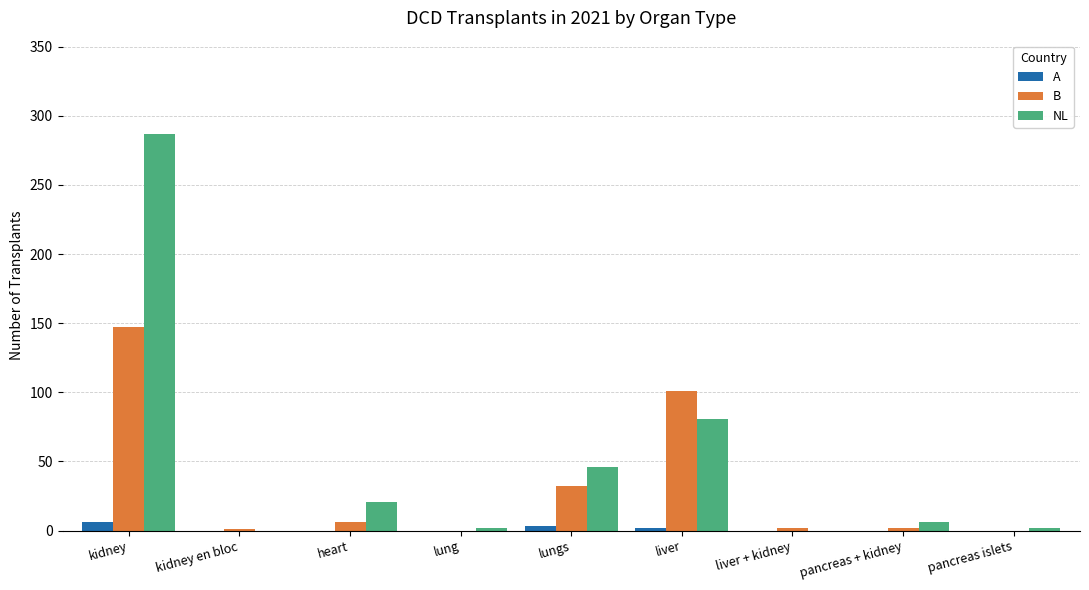

Is it true that NL equals 6 at pancreas + kidney?

True